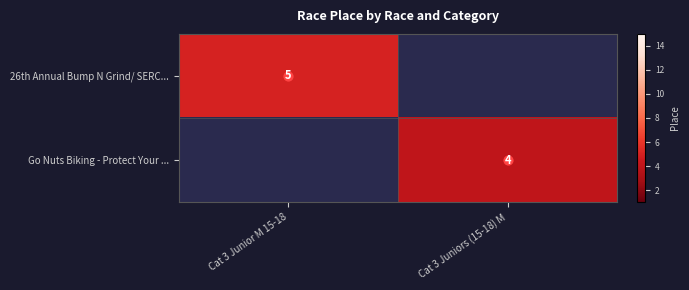

Is the value of Go Nuts Biking - Protect Your ... at Cat 3 Junior M 15-18 greater than the value of 26th Annual Bump N Grind/ SERC... at Cat 3 Junior M 15-18?

No